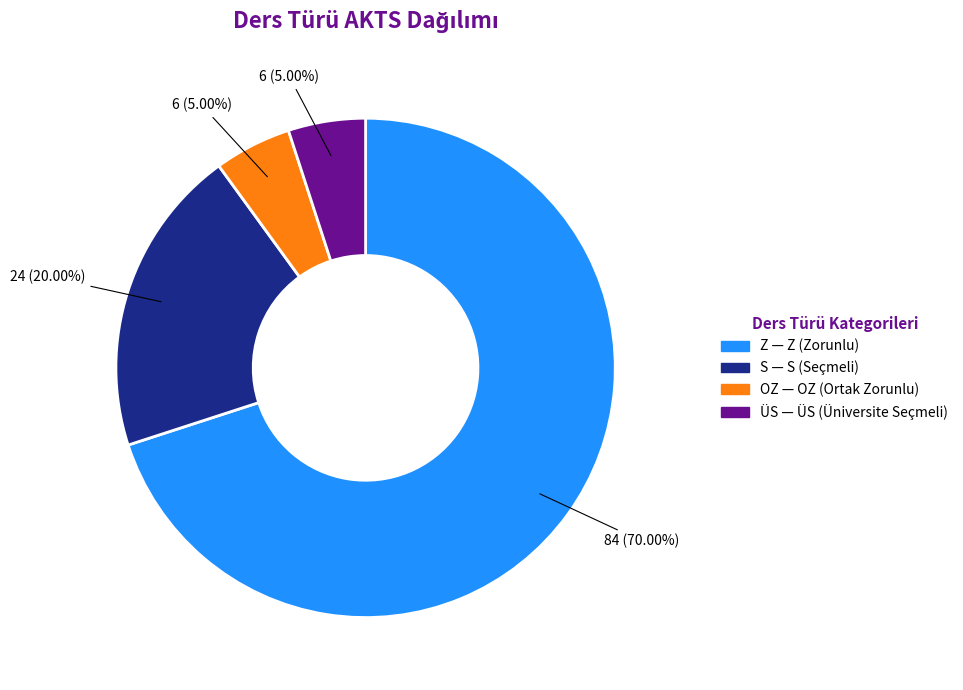

Is it true that OZ is 5% of the pie?

True